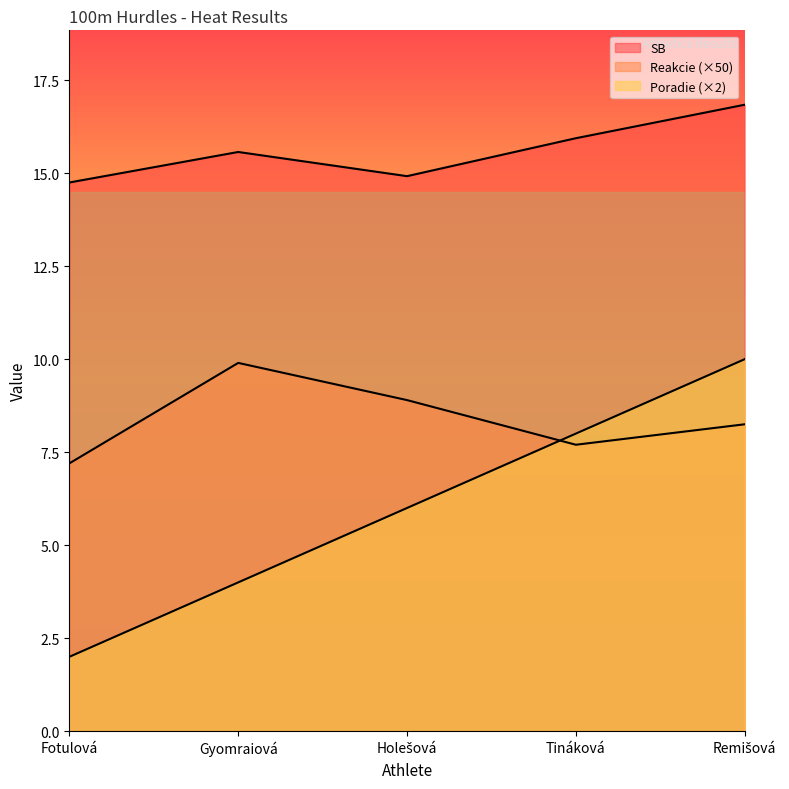

Which category has the lowest value across all series?

Fotulová